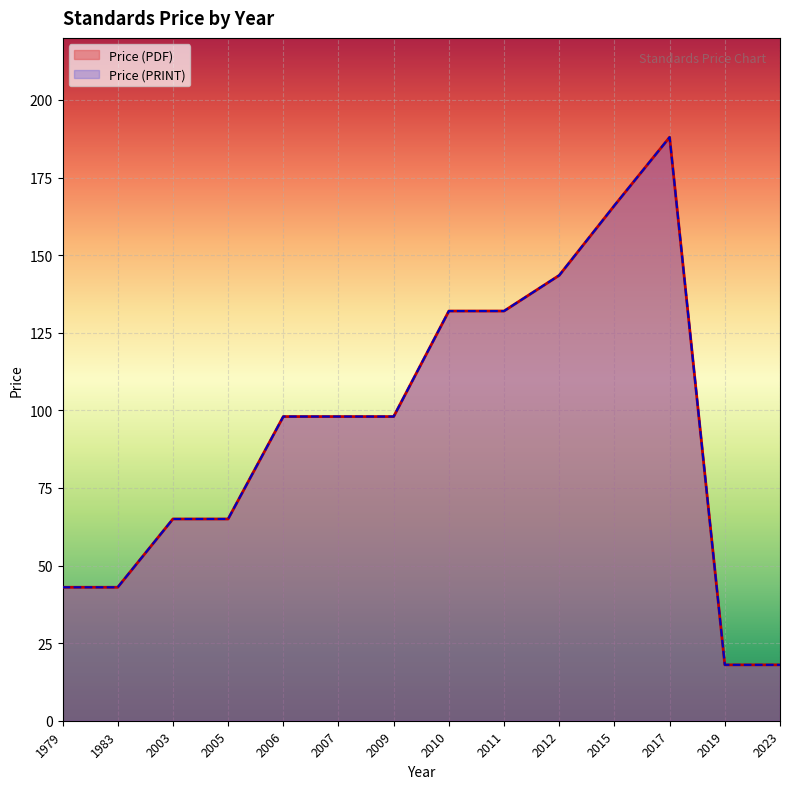

Which series has the largest total across all categories?

Price (PDF)